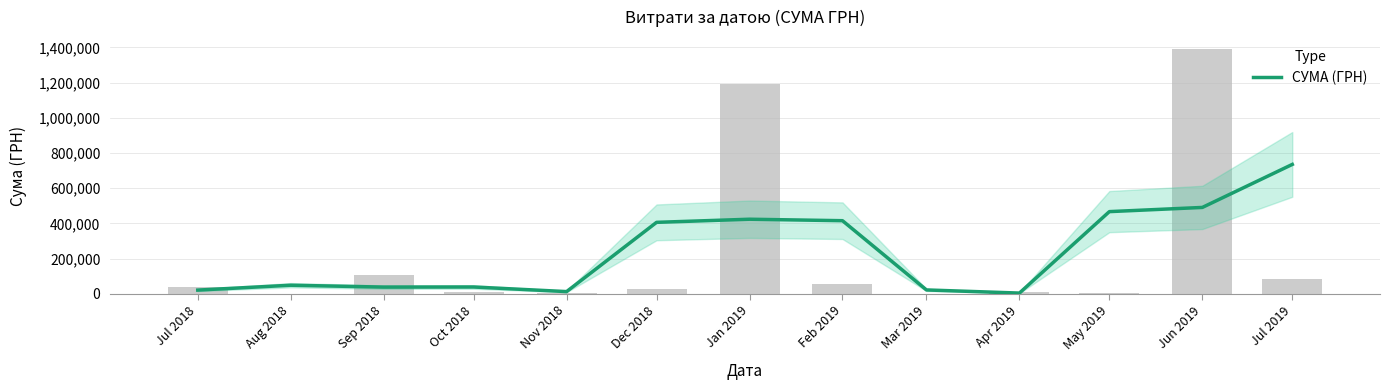

Where does the data first go above 49361?

Aug 2018